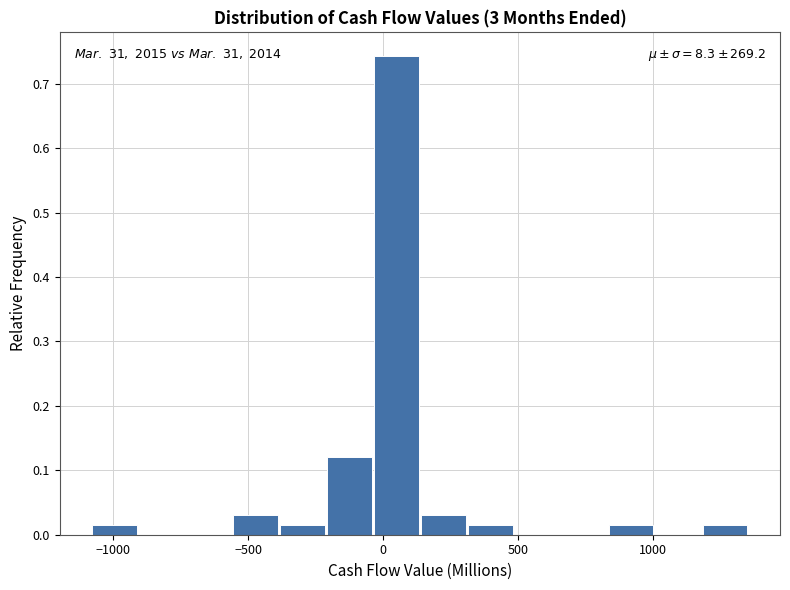

Read against the x-axis, roughly where is the centre of the tallest bar?

50